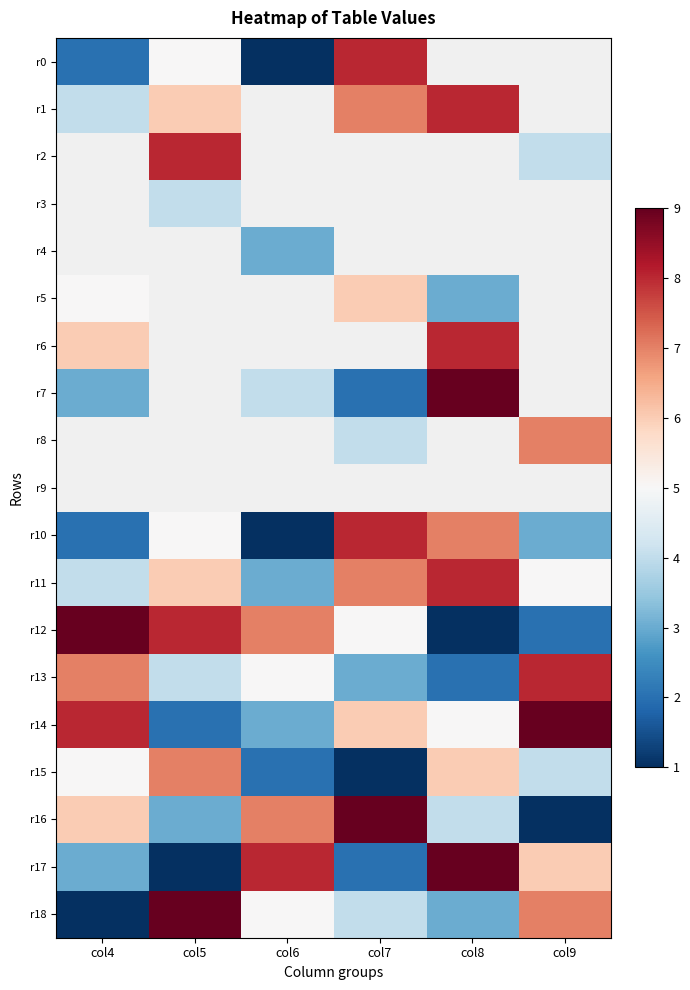

Which label corresponds to the largest value in the chart?

col8